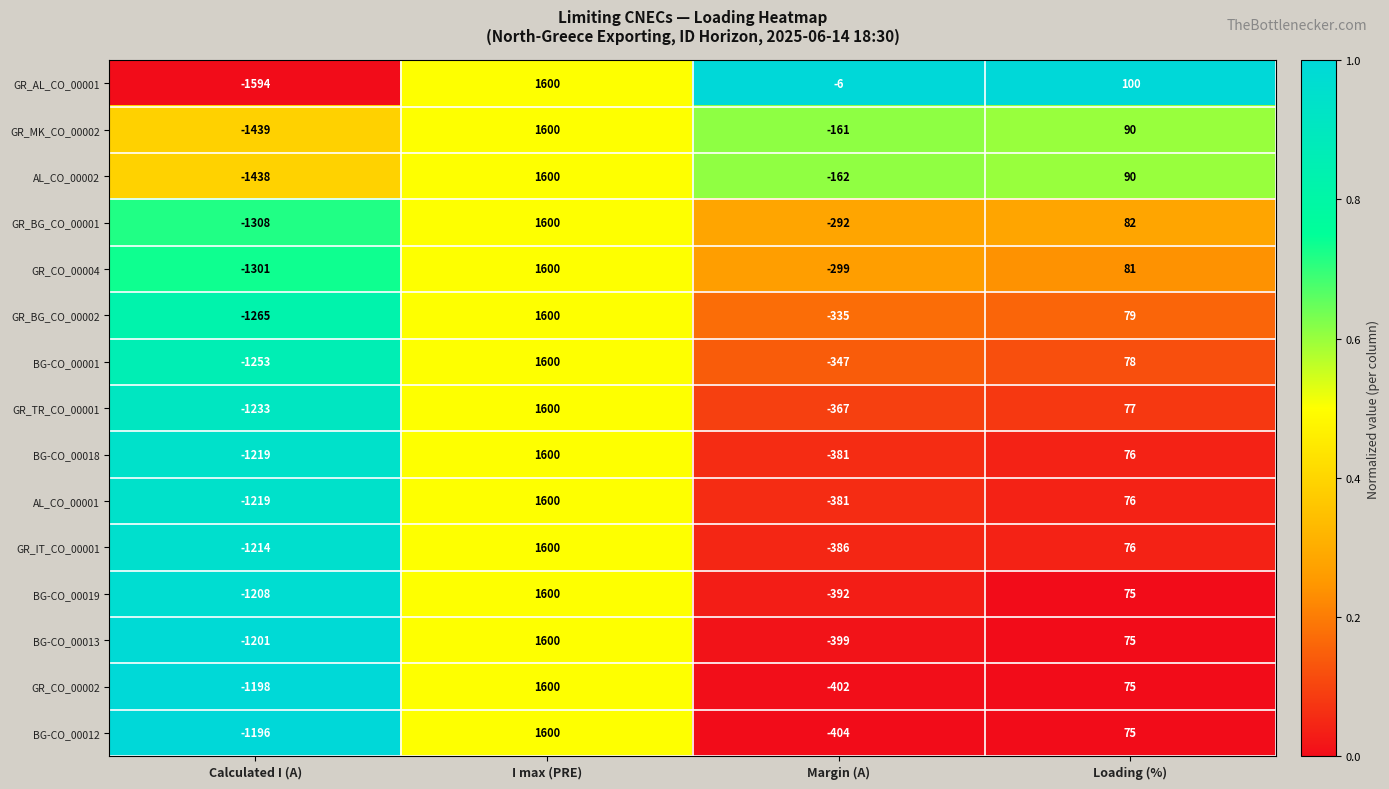

What is the average value of the BG-CO_00018 series?

19